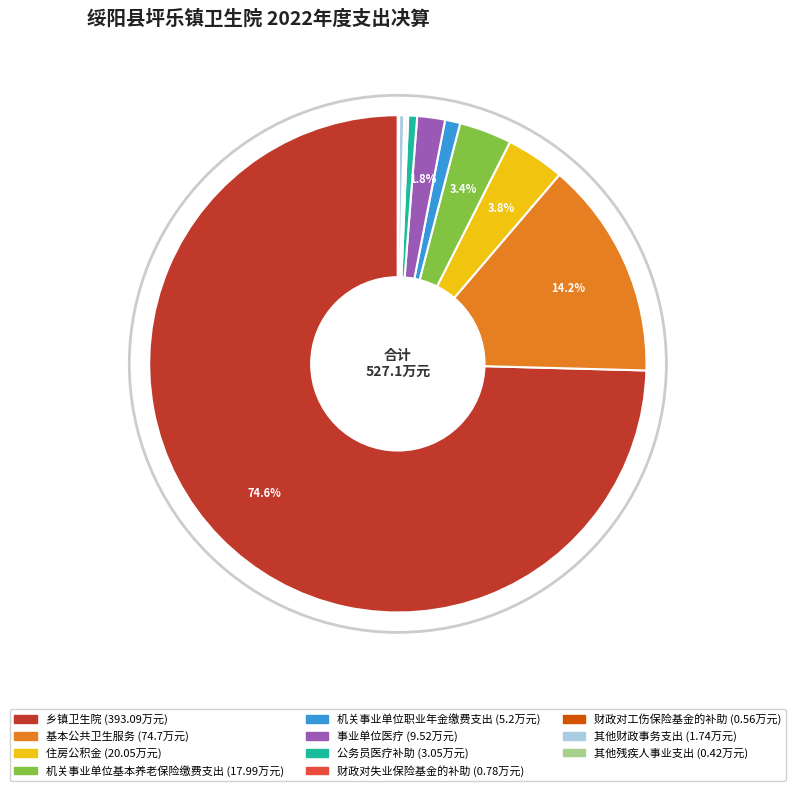

What percentage is the 住房公积金 slice, to the nearest percent?

4%